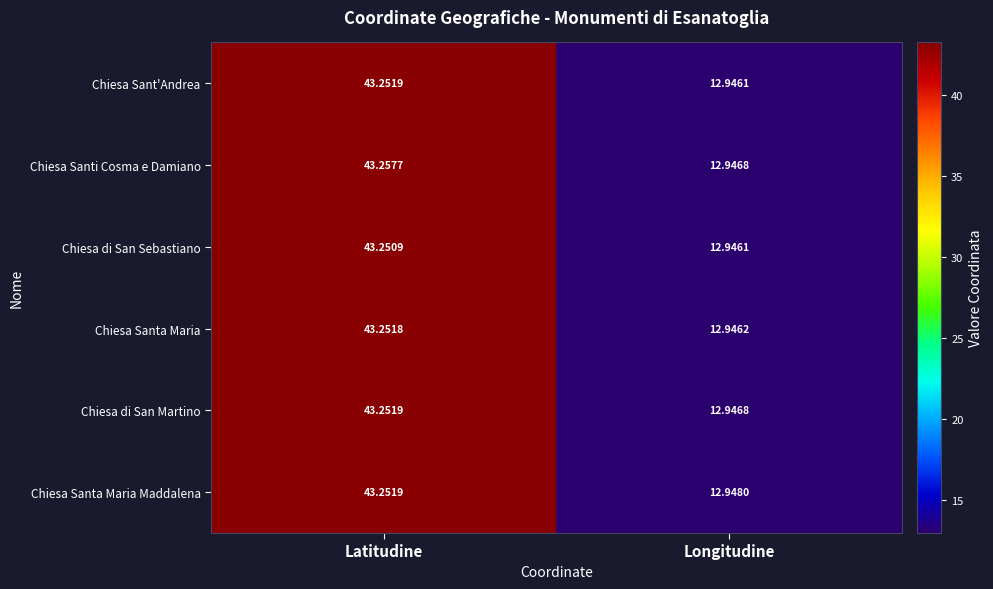

What is the total value across all series at Latitudine?

259.5